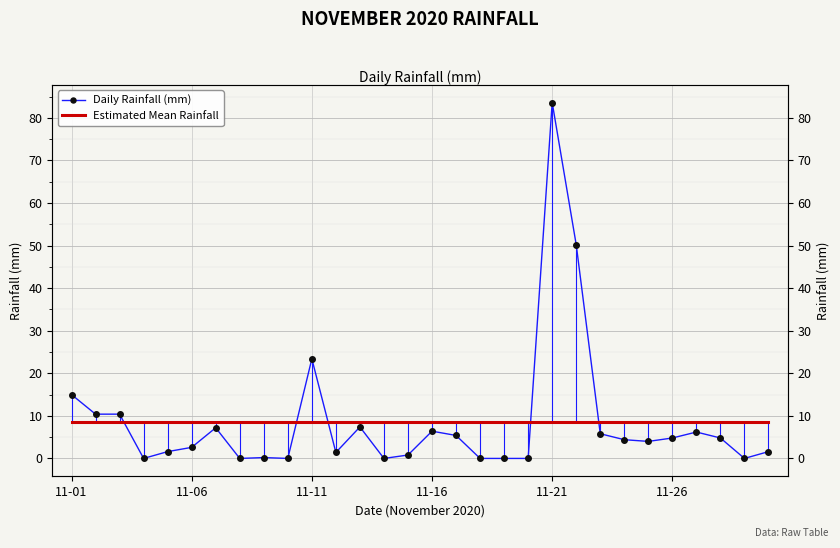

Between 11-11 and 6, which is larger?

11-11